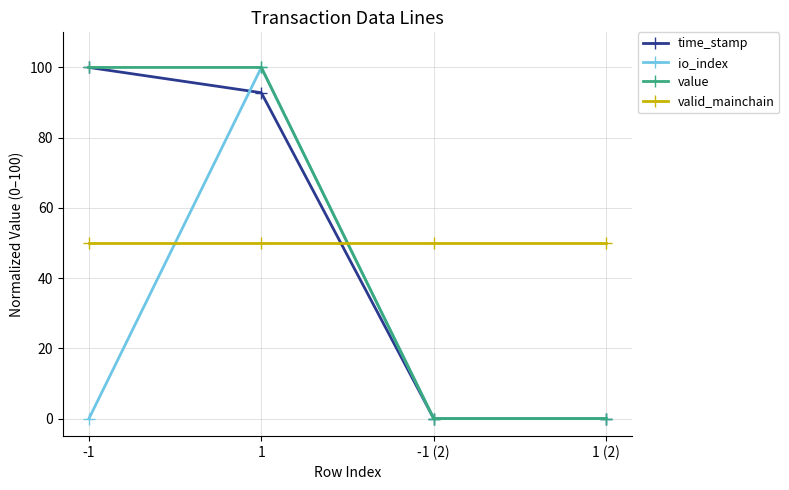

What position from the right is -1?

4